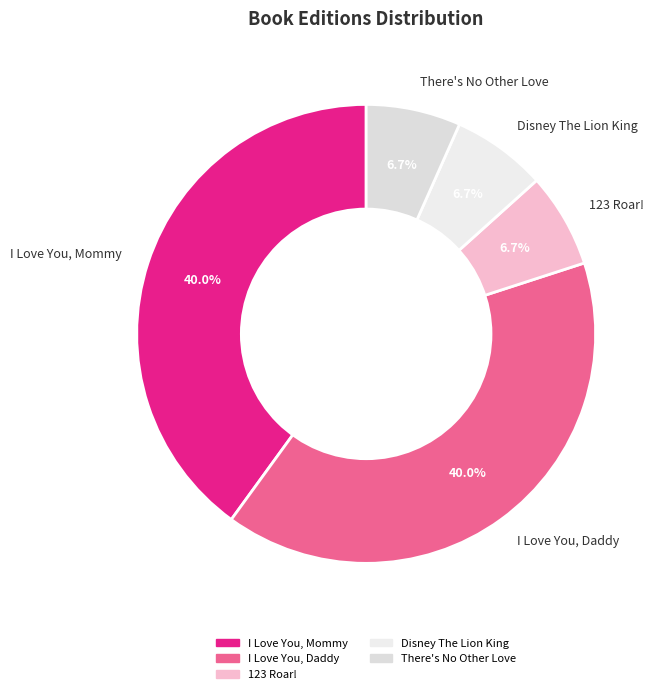

True or false: There's No Other Love accounts for 7% of the total.

True